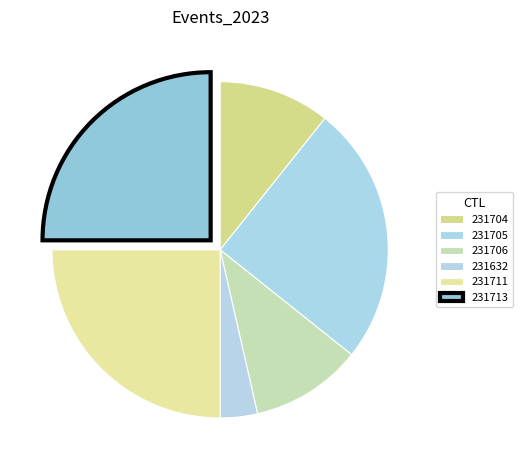

Is it true that 231706 is 11% of the pie?

True